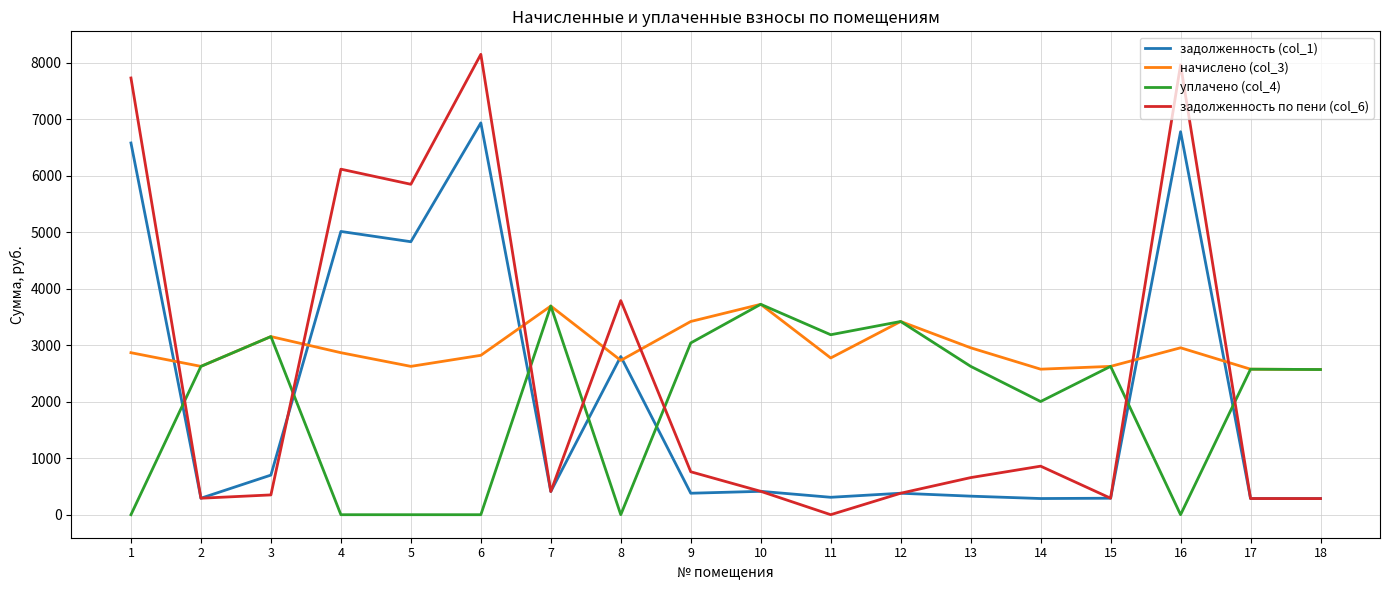

What is the spread (max minus min) of values at 15?

2335.0